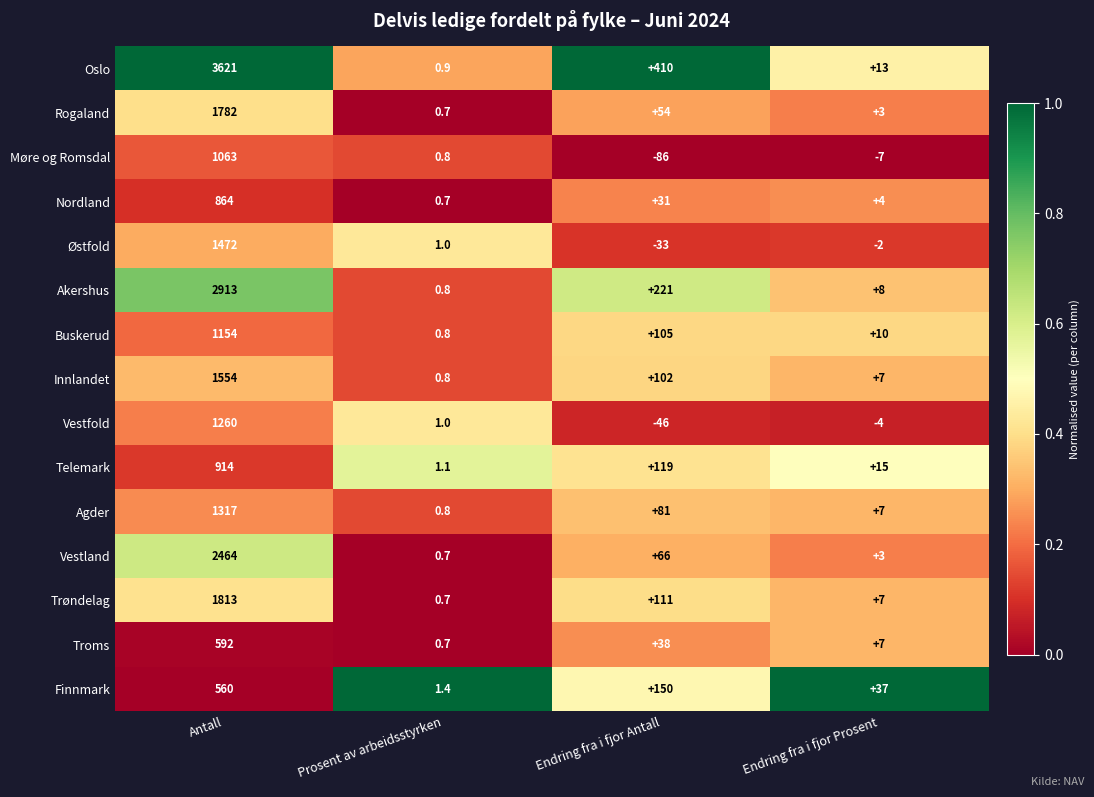

At Endring fra i fjor Antall, list the series in order from smallest to largest.

Møre og Romsdal, Vestfold, Østfold, Nordland, Troms, Rogaland, Vestland, Agder, Innlandet, Buskerud, Trøndelag, Telemark, Finnmark, Akershus, Oslo